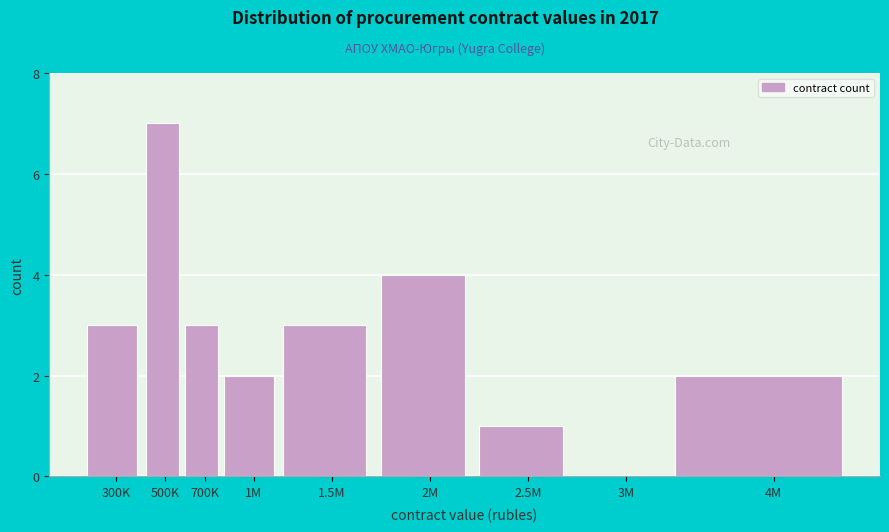

Reading right to left, transcribe all the data shown in this chart.

4M=2	3M=0	2.5M=1	2M=4	1.5M=3	1M=2	700K=3	500K=7	300K=3